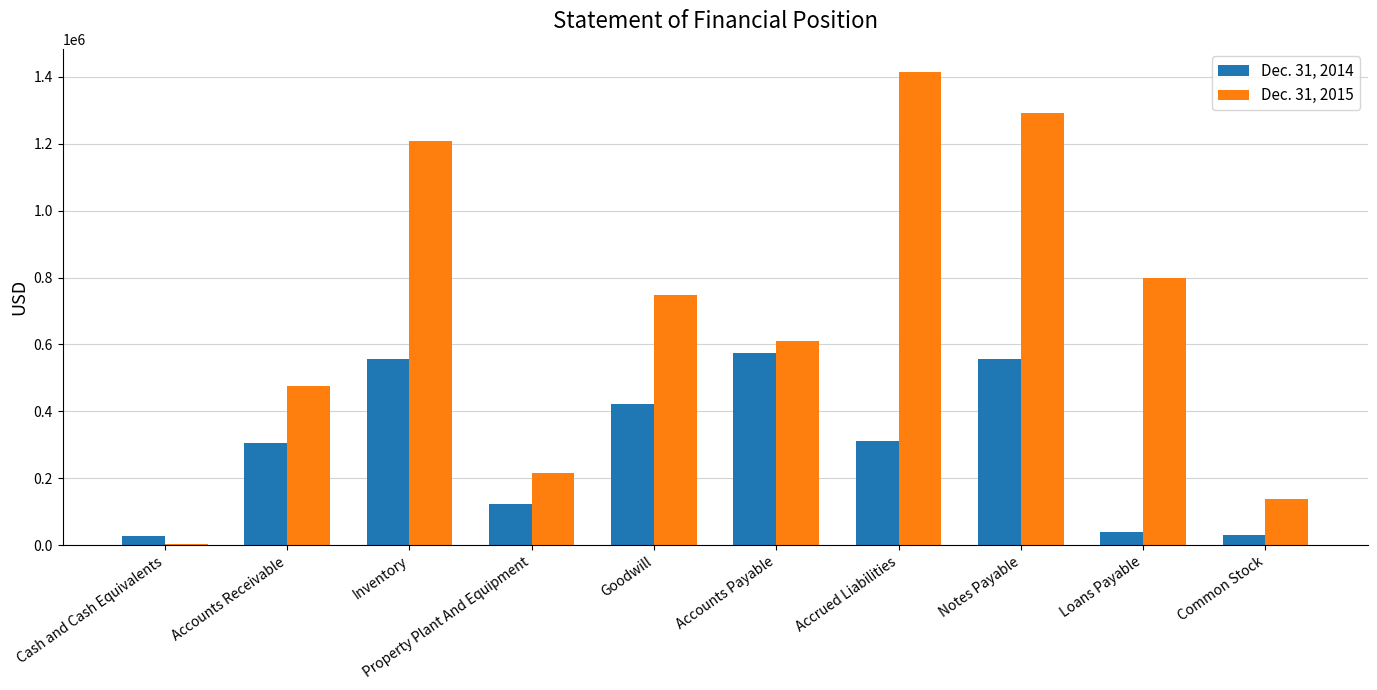

The value of Dec. 31, 2015 at Loans Payable is 800000. True or false?

True